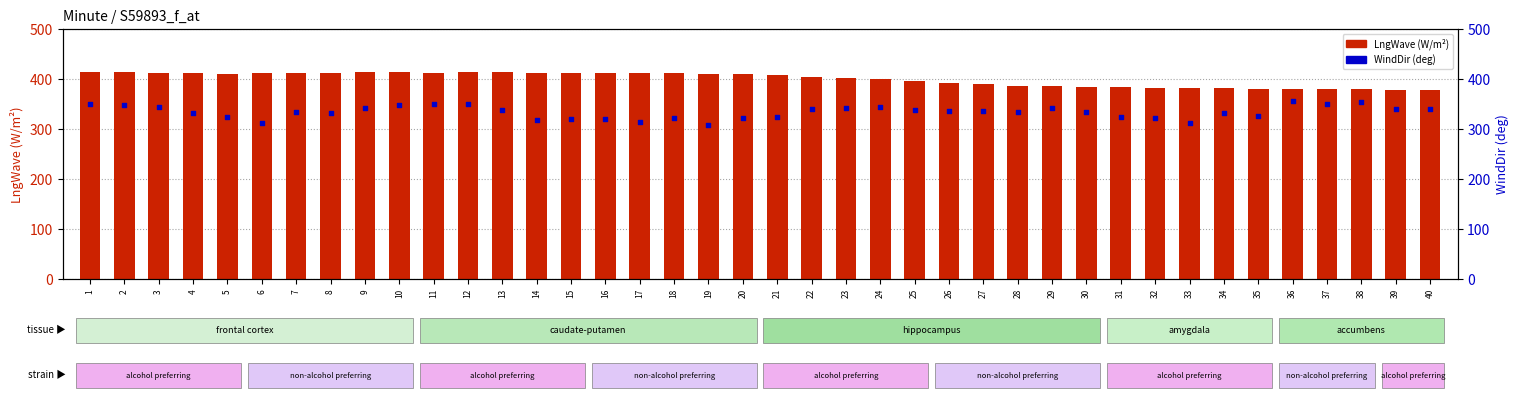

Is the value of LngWave at 4 greater than the value of WindDir at 32?

Yes